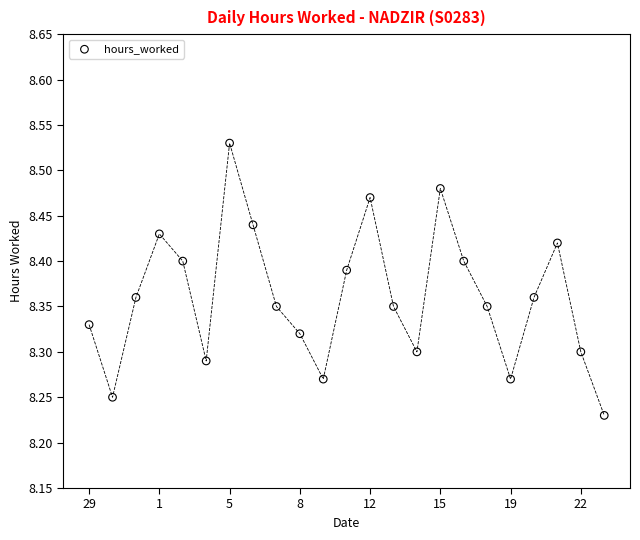

What is the range of Y values (max minus min)?

0.3